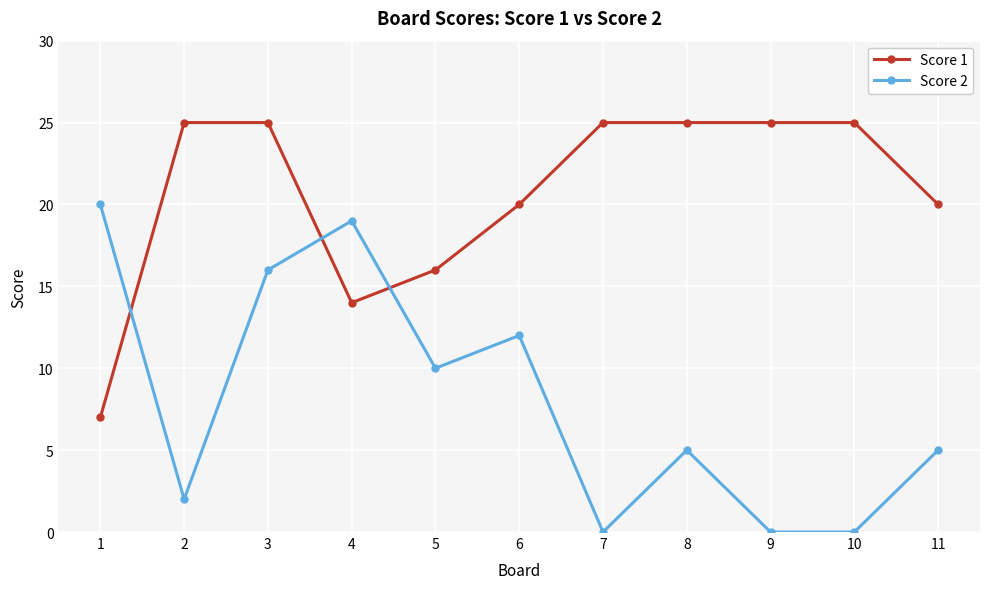

At which category is the sum across all series the highest?

3